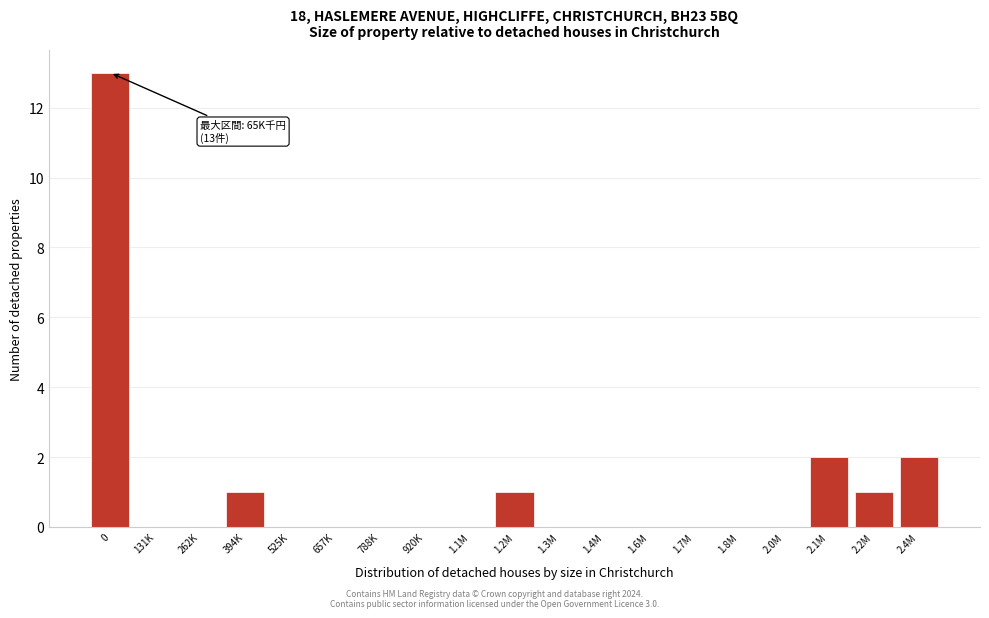

Reading right to left, transcribe all the data shown in this chart.

2.4M=2	2.2M=1	2.1M=2	2.0M=0	1.8M=0	1.7M=0	1.6M=0	1.4M=0	1.3M=0	1.2M=1	1.1M=0	920K=0	788K=0	657K=0	525K=0	394K=1	262K=0	131K=0	0=13